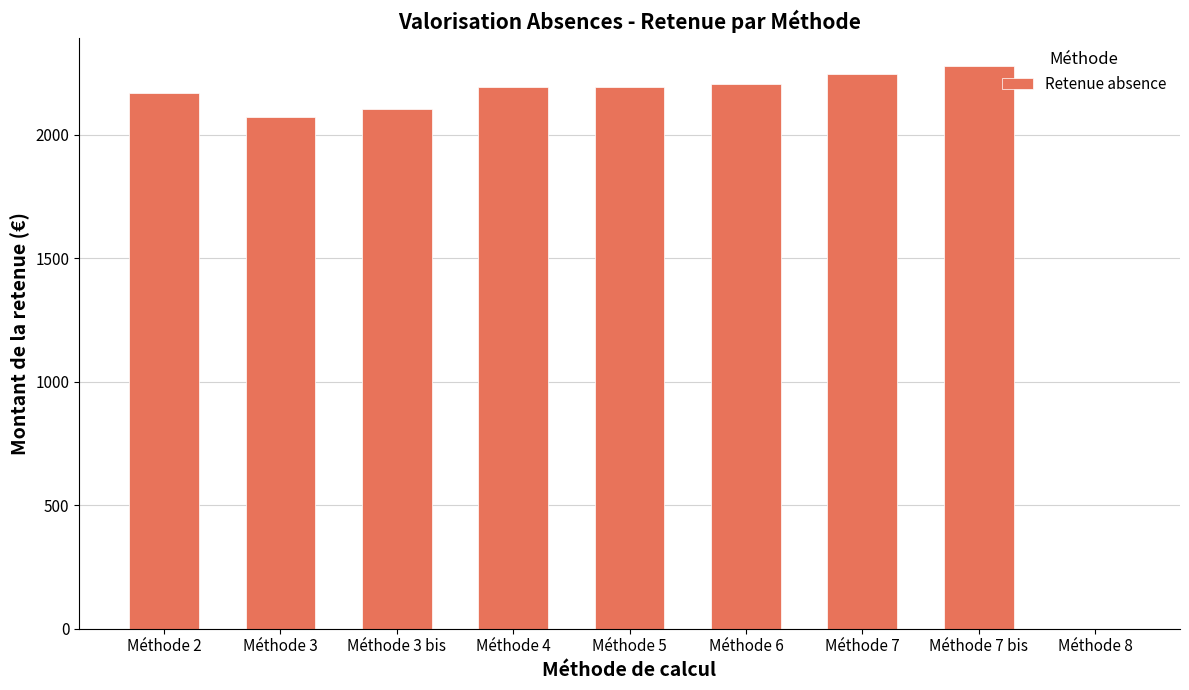

The value at Méthode 8 is 0.0. True or false?

True